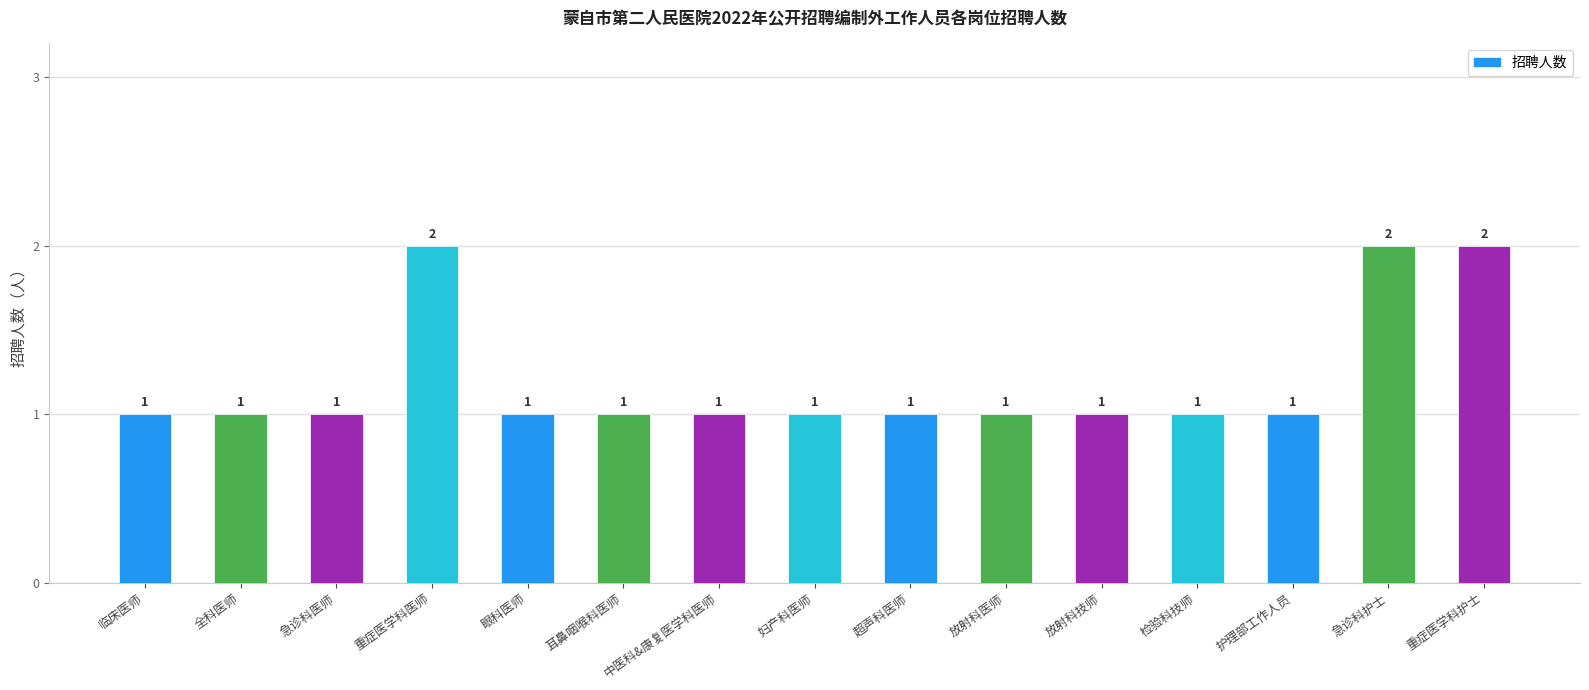

The value at 放射科医师 is 1. True or false?

True